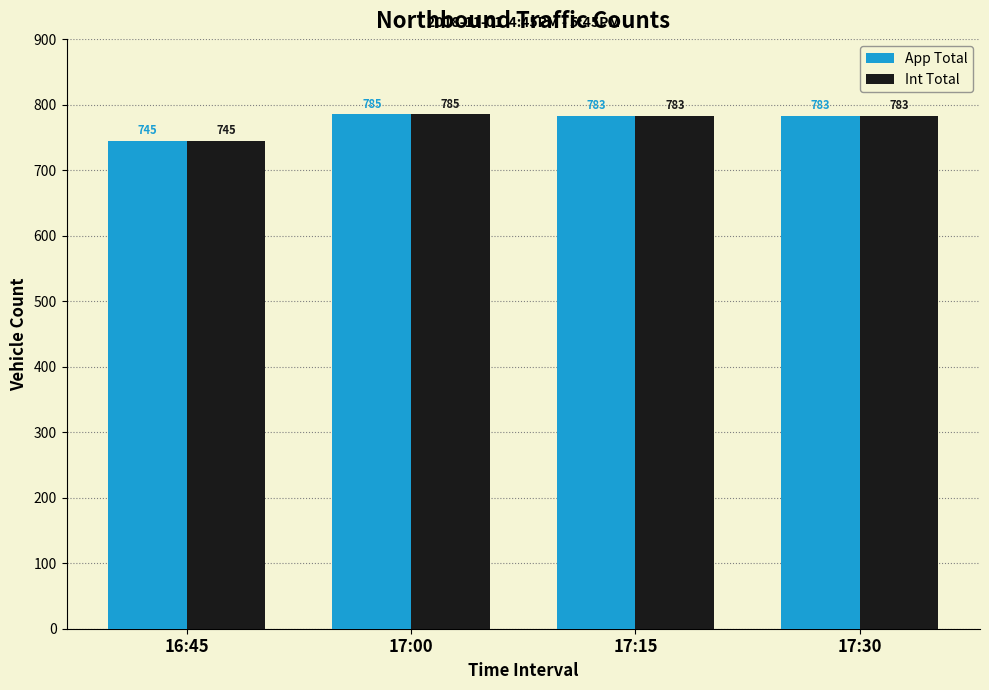

What is the value of the App Total bar at the 4th from the left?

783